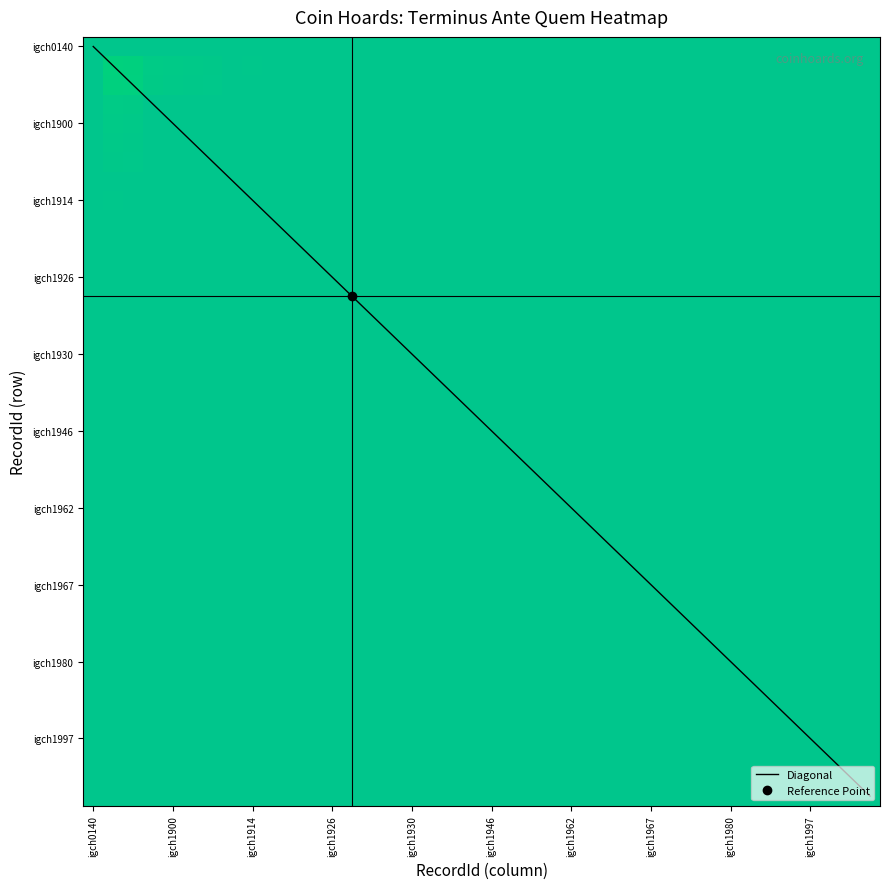

Reading left to right, what are all the values shown in this chart?

igch0140=-275.0	igch1874=-391.5	igch1876=-387.5	igch1898=-352.5	igch1900=-347.5	igch1904=-340.0	igch1906=-337.5	igch1913=-322.5	igch1914=-327.5	igch1923=-302.5	igch1924=-310.0	igch1925=-302.5	igch1926=-302.5	igch1927=-302.5	igch1928=-302.5	igch1929=-304.5	igch1930=-302.5	igch1931=-302.5	igch1933=-287.5	igch1936=-287.5	igch1946=-287.5	igch1947=-287.5	igch1956=-280.0	igch1961=-277.5	igch1962=-277.5	igch1963=-277.5	igch1965=-277.5	igch1966=-277.5	igch1967=-277.5	igch1969=-272.5	igch1971=-272.5	igch1977=-272.5	igch1980=-272.5	igch1982=-273.0	igch1985=-272.0	igch1992=-252.5	igch1997=-255.0	igch1999=-255.0	igch2009=-250.0	igch2011=-247.5